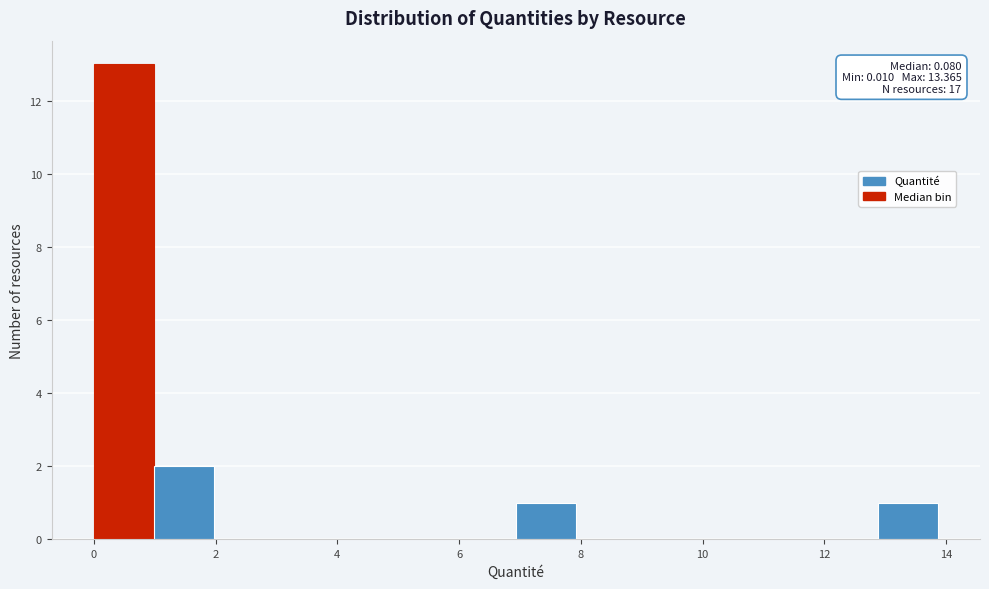

Over which range of the x-axis is the bar tallest?

0.0 to 1.0